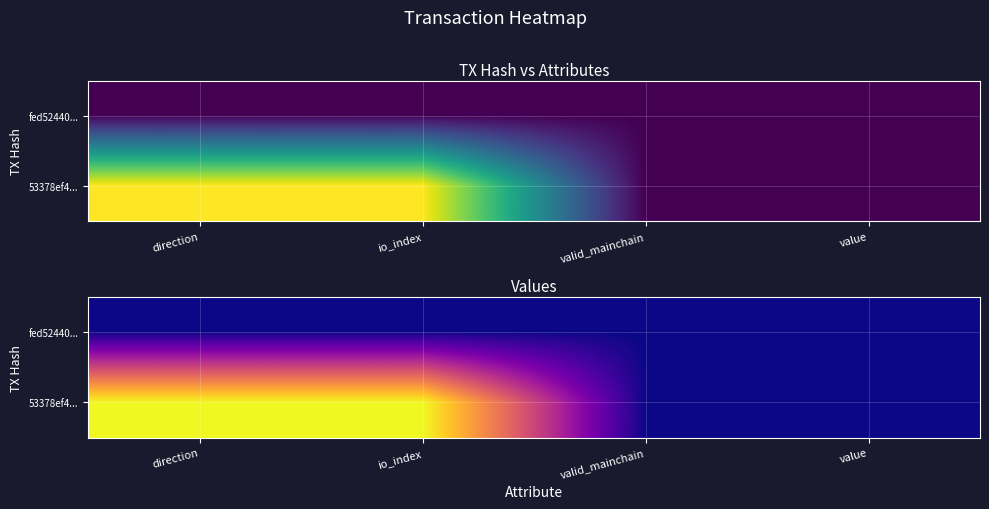

Rank the series at io_index from highest to lowest value.

53378ef4..., fed52440...